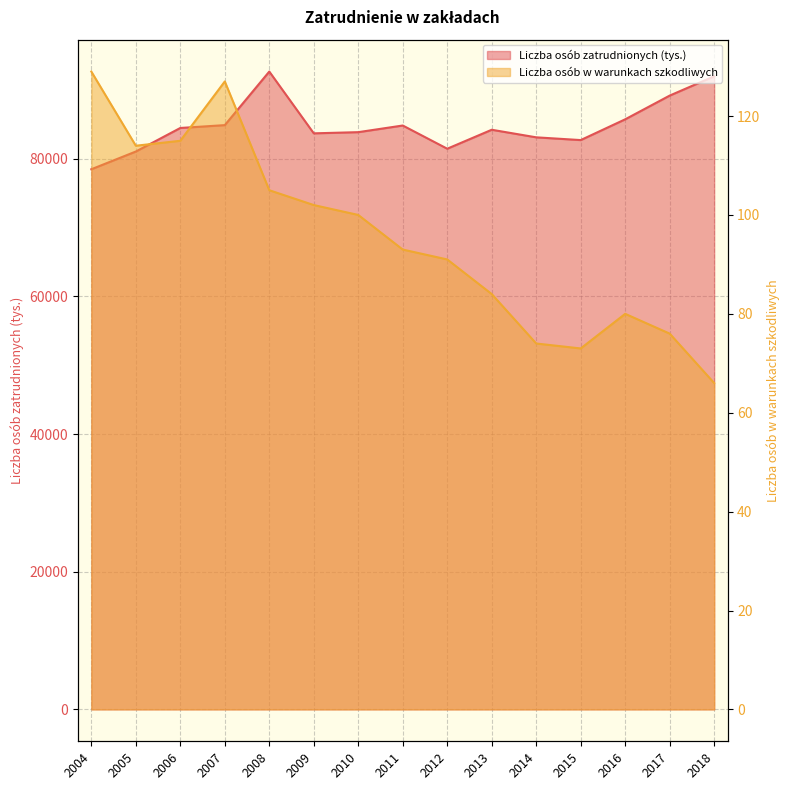

Which has a higher value, 2016 or 2006?

2016